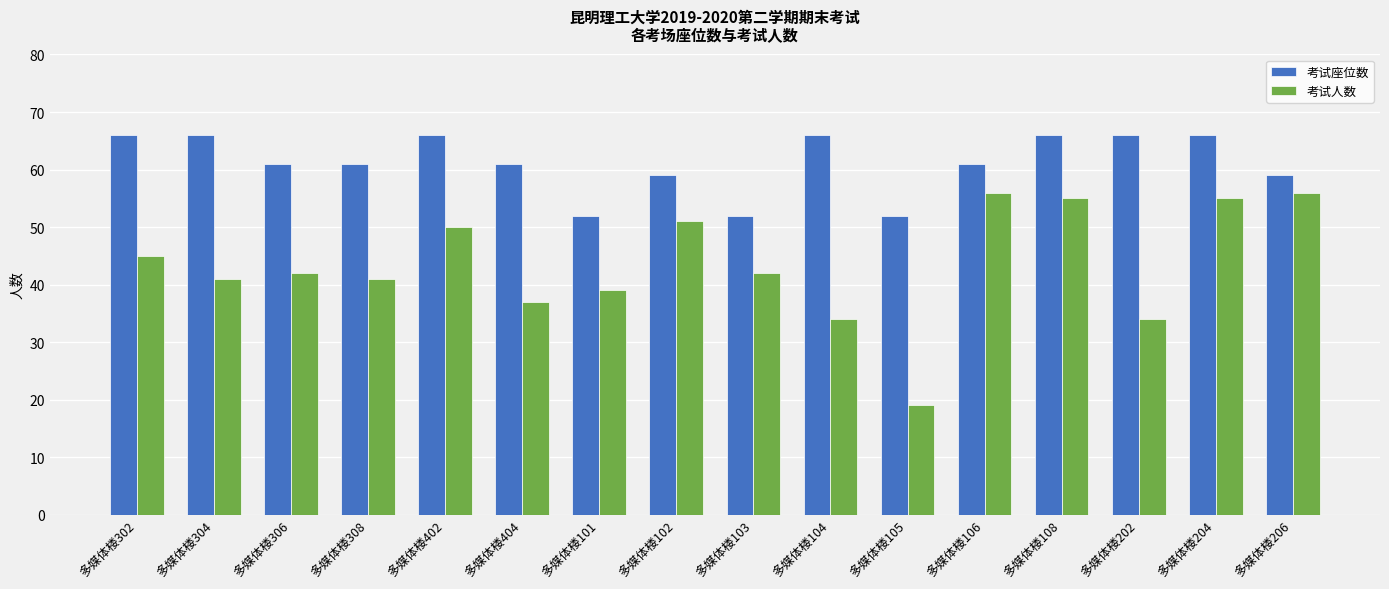

Rank the series at 多媒体楼202 from highest to lowest value.

考试座位数, 考试人数